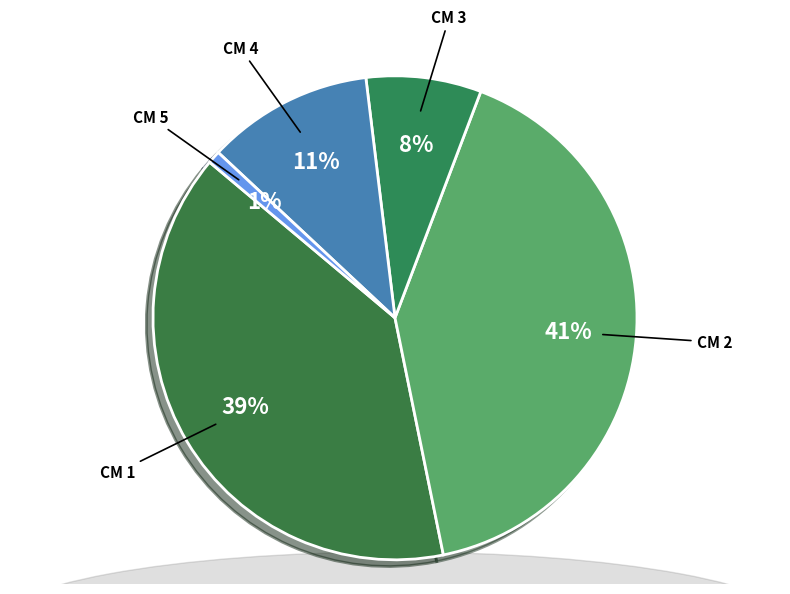

Count the number of slices in the pie.

5